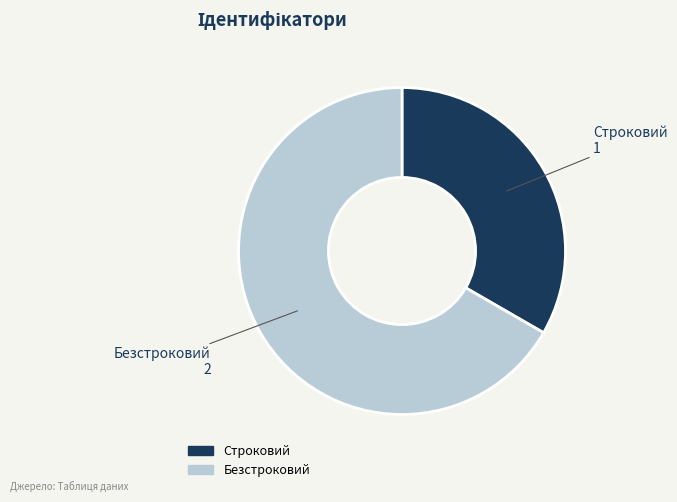

Which category has the biggest portion of the pie?

Безстроковий